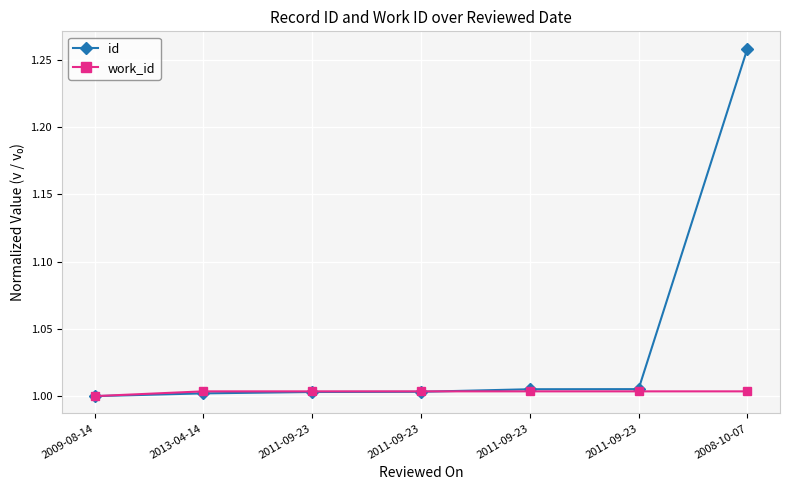

Reading right to left, extract all data points from this chart.

id: 1.3	1.0	1.0	1.0	1.0	1.0	1.0
work_id: 1.0	1.0	1.0	1.0	1.0	1.0	1.0